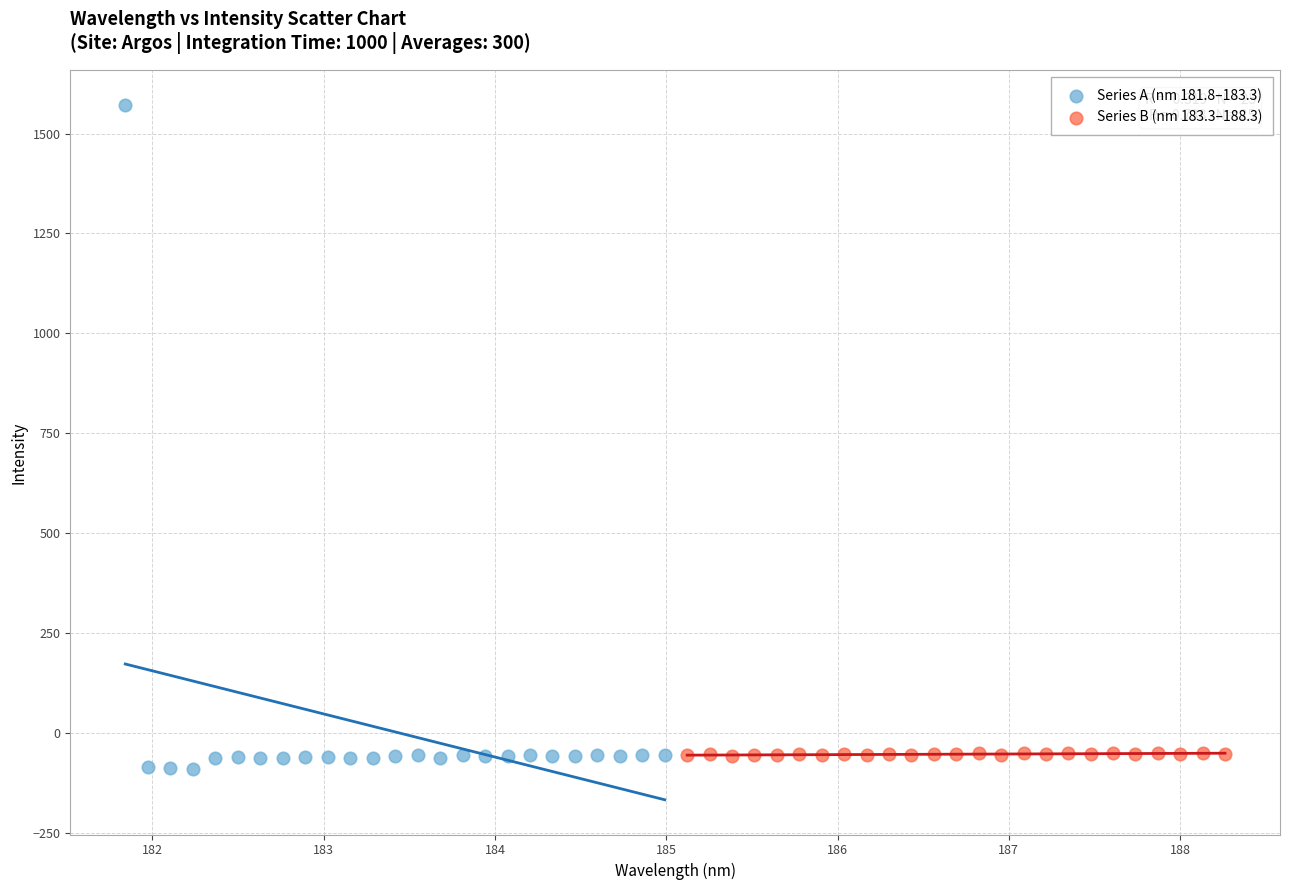

Which series has the largest Y range (max minus min)?

Series A (nm 181.8–183.3)